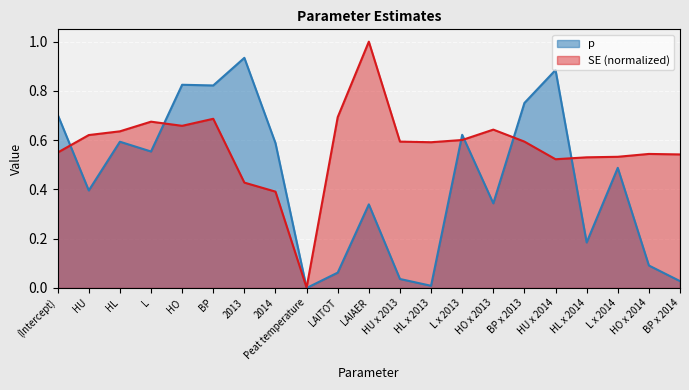

True or false: p has a value of 0.0 at BP x 2014.

True